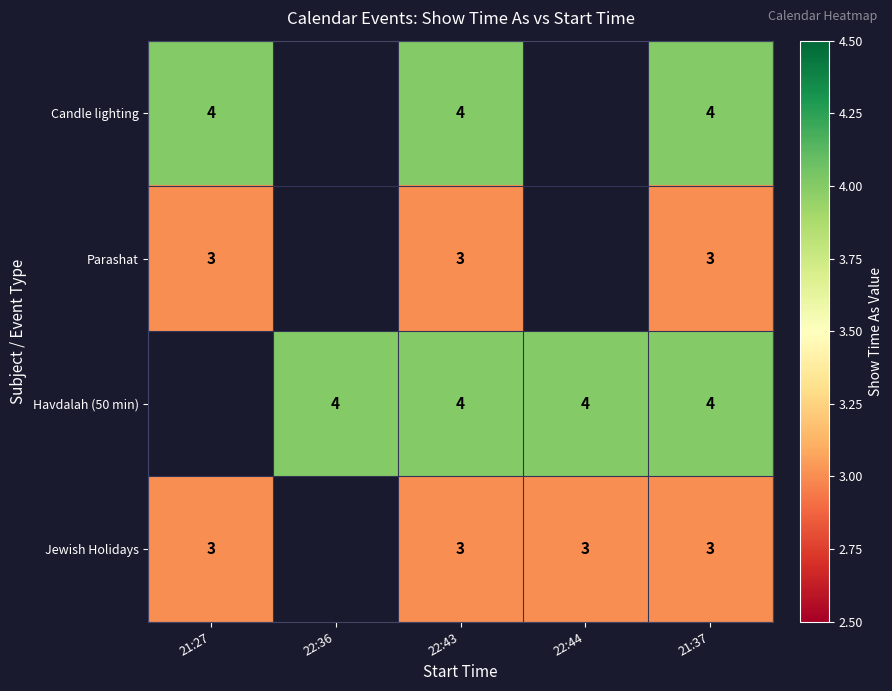

What is the sum of the Jewish Holidays values at 21:27 and 21:37?

6